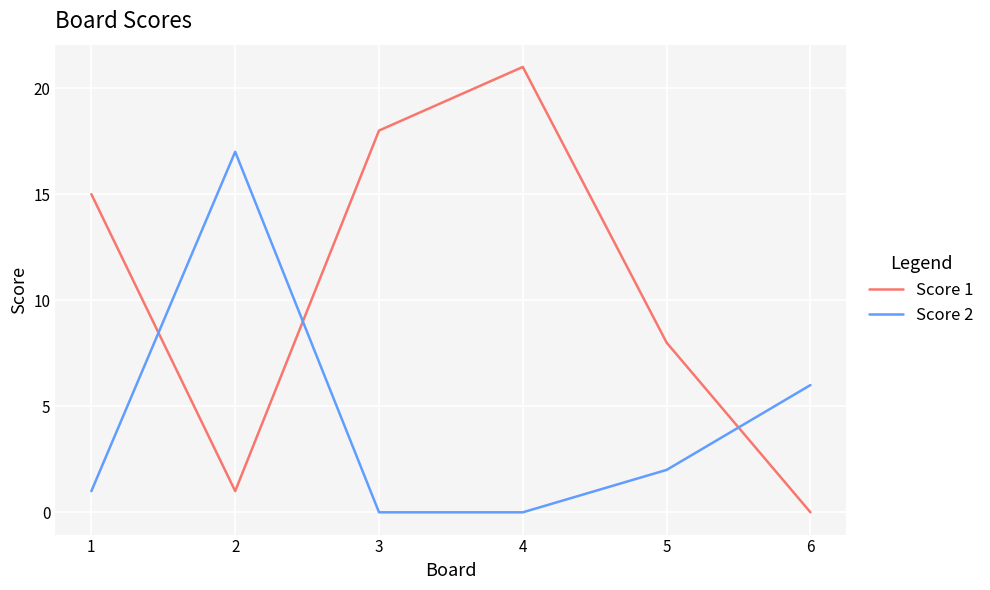

At which label does Score 1 reach its minimum?

6